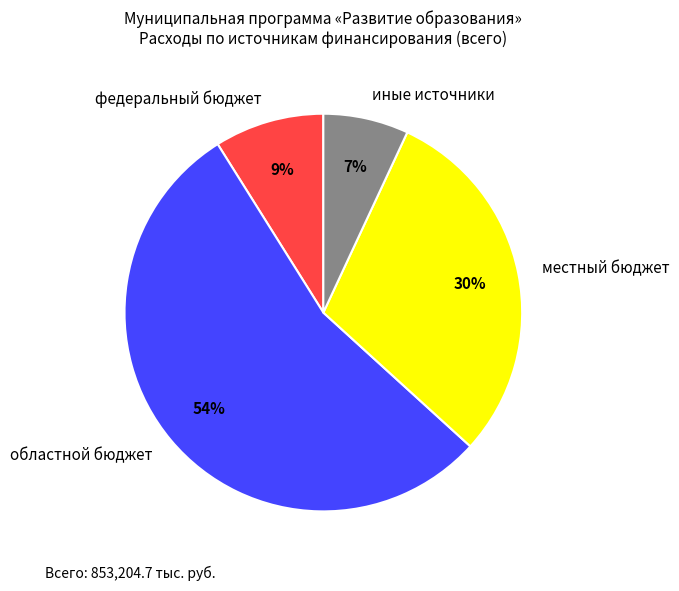

What is the ratio of the value at областной бюджет to the value at местный бюджет?

1.8